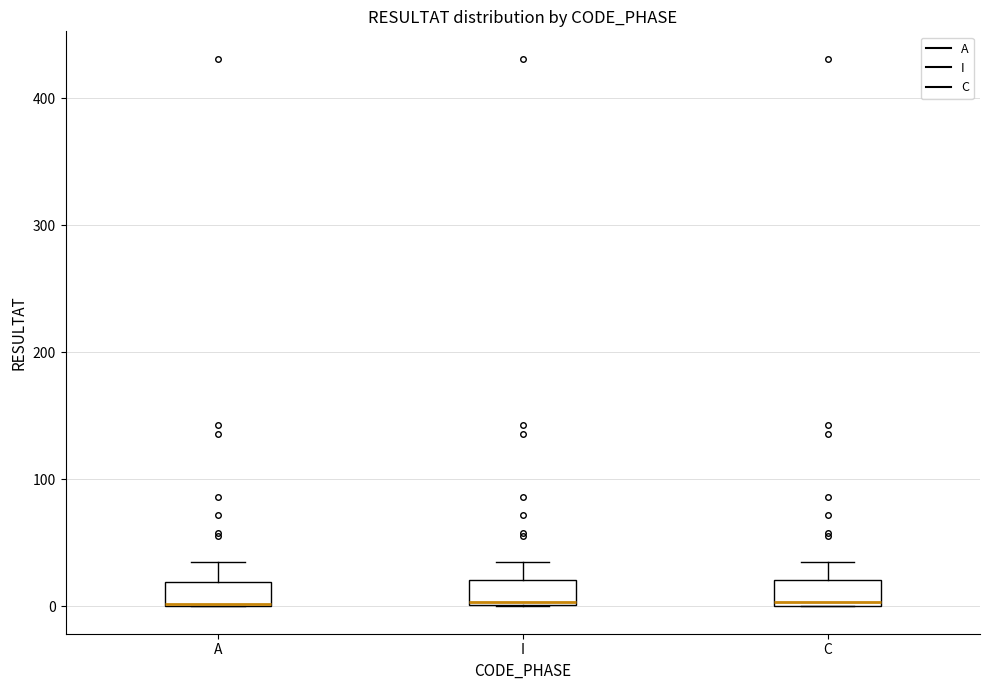

Reading left to right, transcribe this box plot: for each box, give where its median line is, the range the box spans, and where its two whiskers end, as read against the y-axis. The values are not printed on the chart, so give them approximately, as read against the axis.

A: median 0 (drawn on the box's lower edge), box 0 to 20, whiskers 0 to 40
I: median 0, box 0 to 20, whiskers 0 to 40
C: median 0 (just above the box's lower edge), box 0 to 20, whiskers 0 to 40